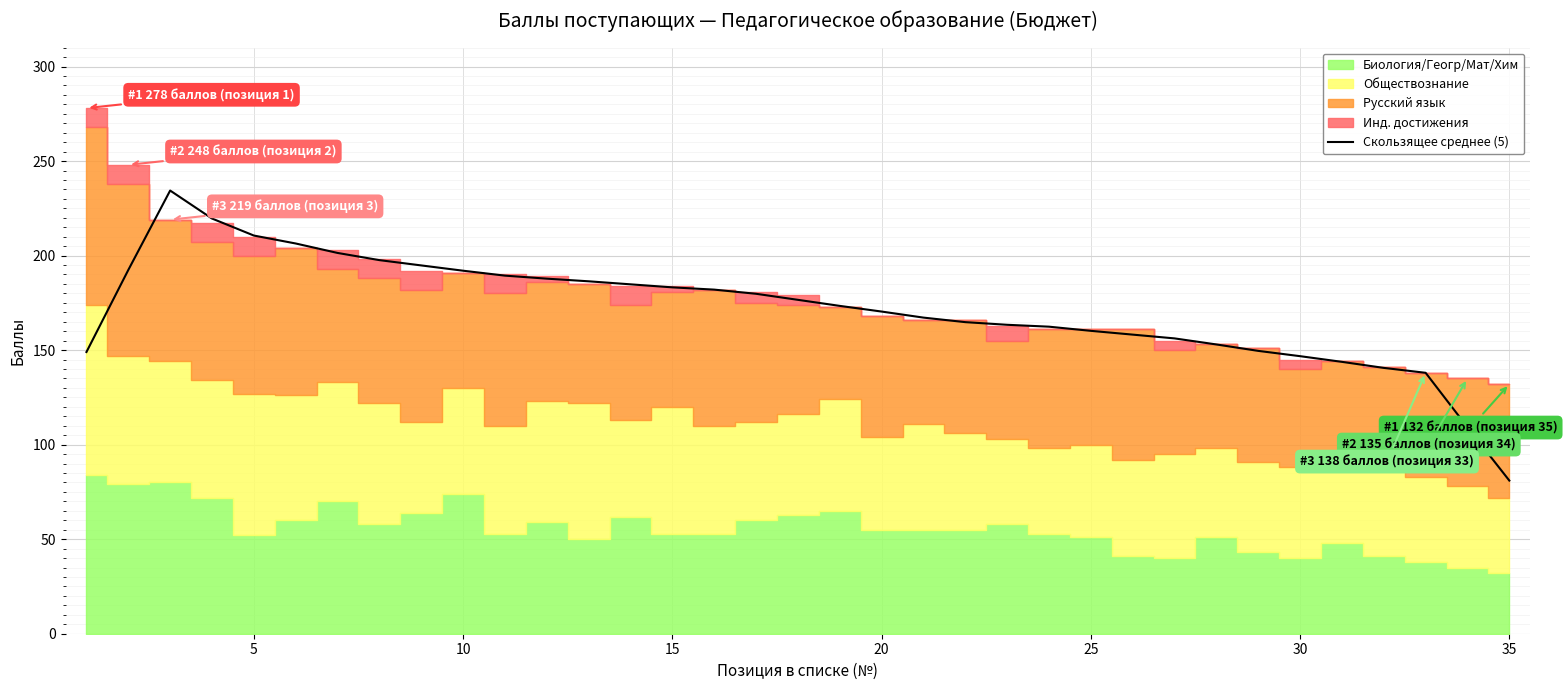

What is the average value?

171.6